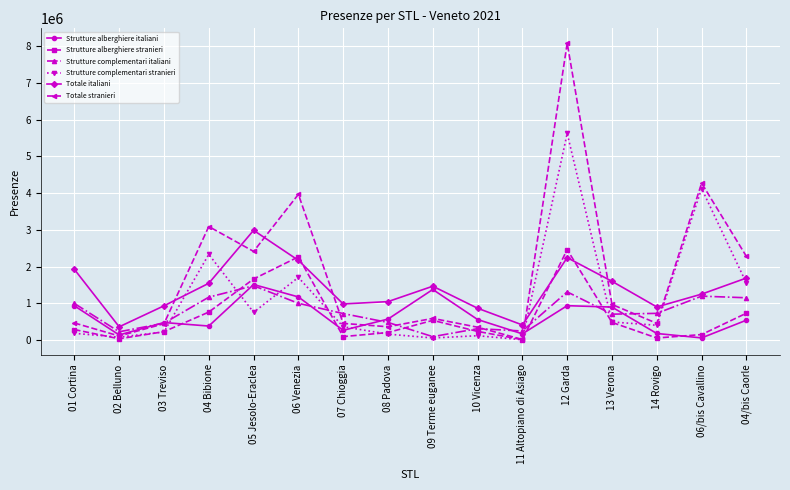

Is this an area chart (filled region under the line)?

No